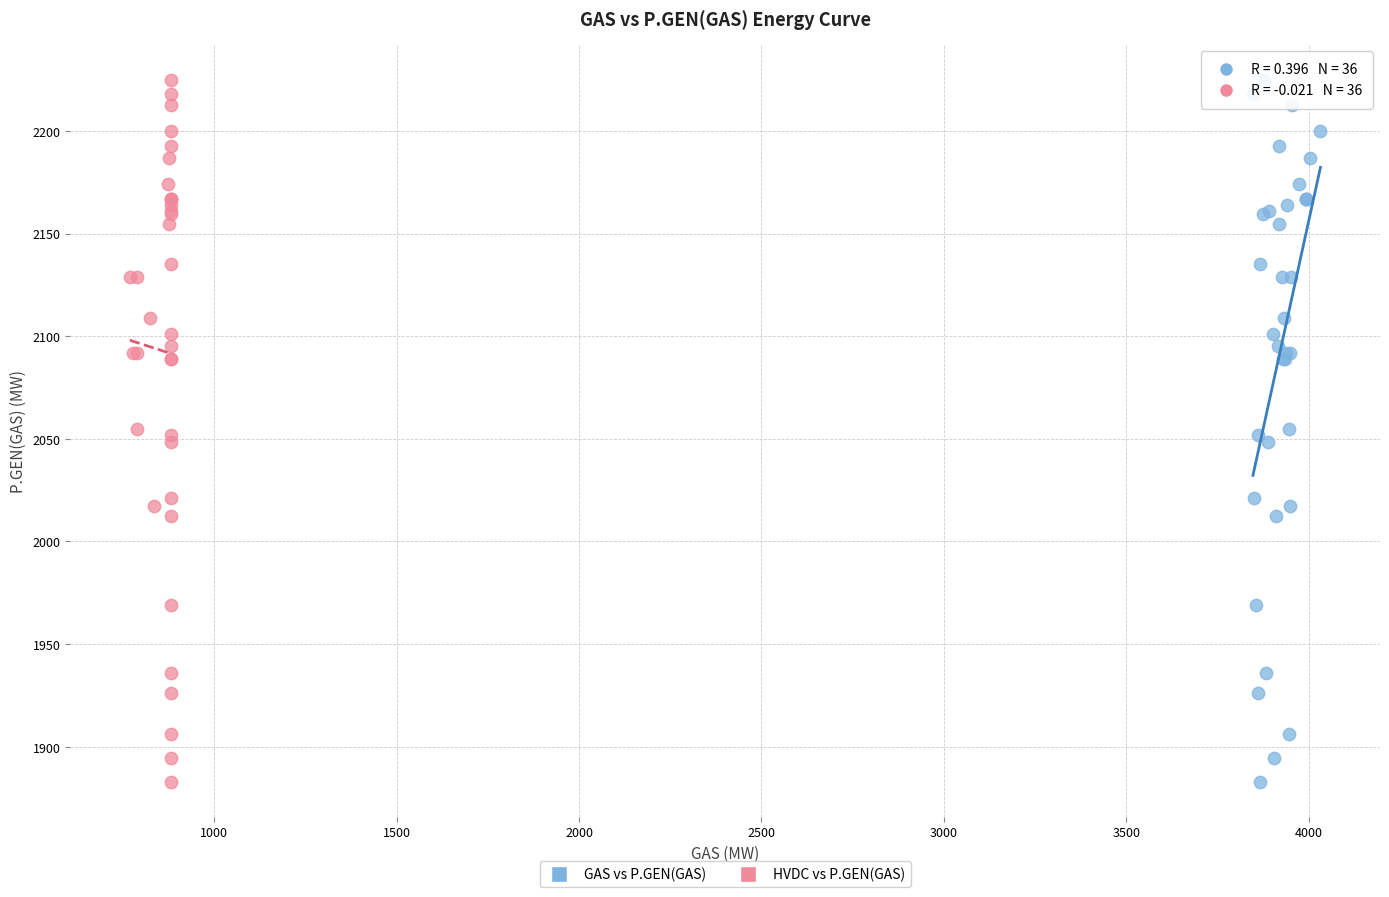

What are all the series names shown in the legend?

GAS vs P.GEN(GAS), HVDC vs P.GEN(GAS)